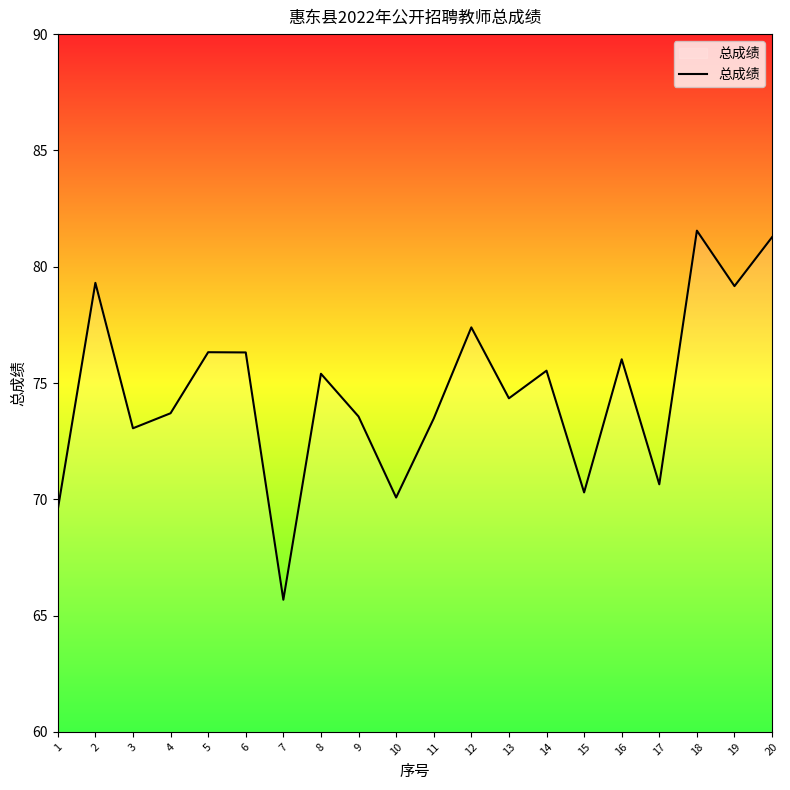

How many distinct data groups are displayed?

1